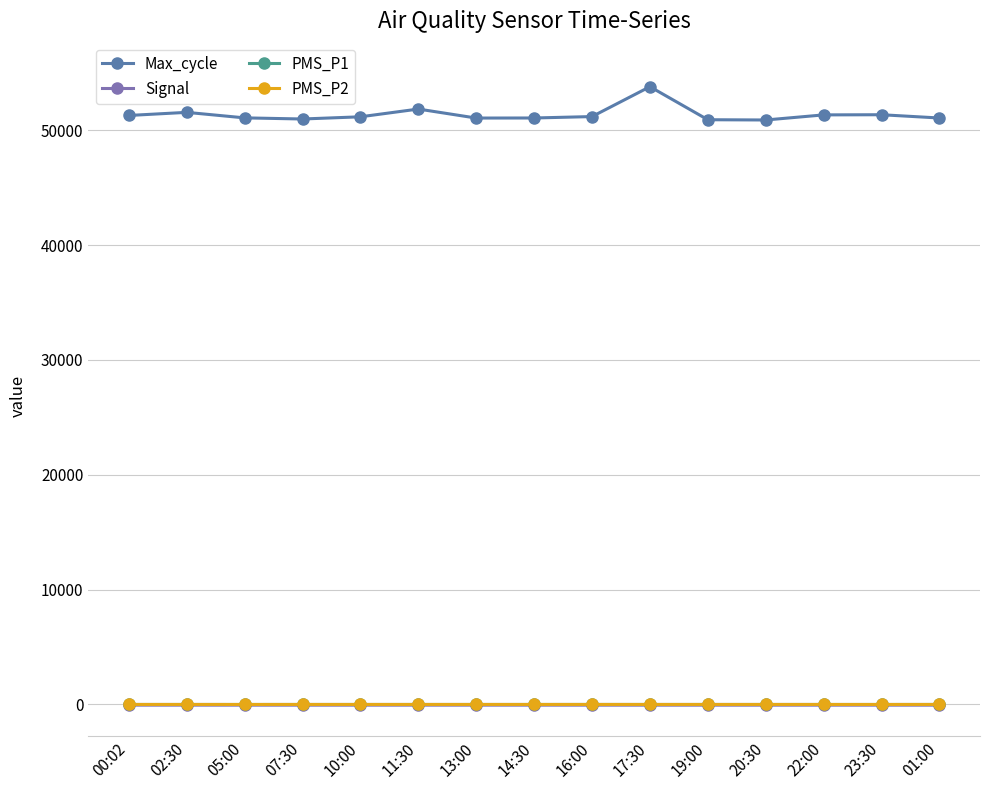

Is this an area chart (filled region under the line)?

No